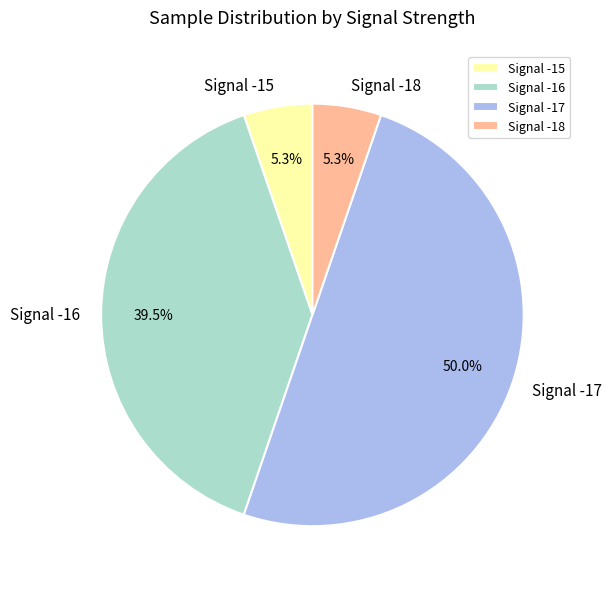

Does Signal -18 represent more than half of the total?

No